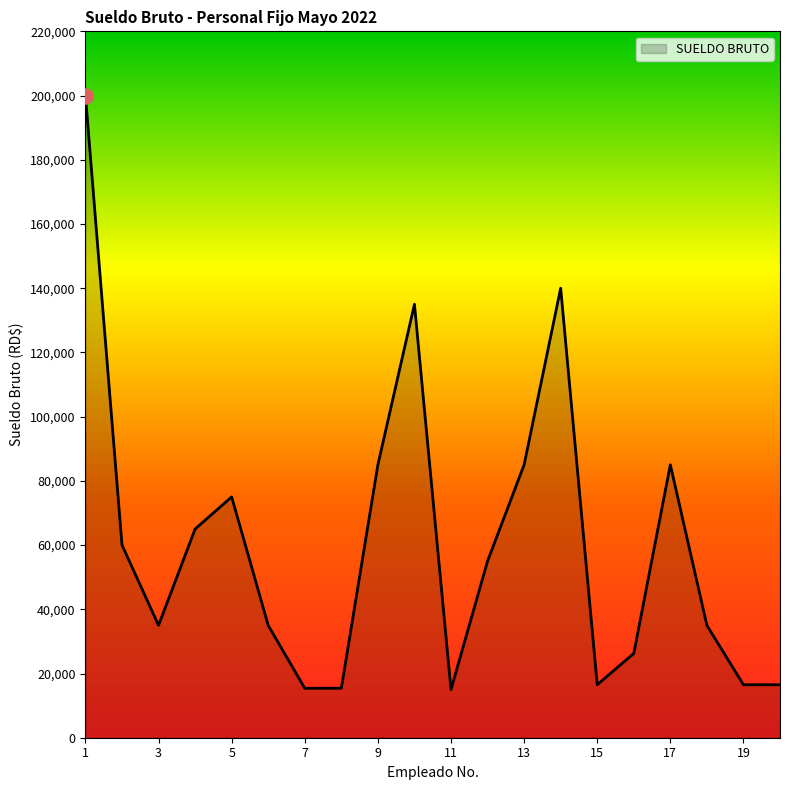

What is the maximum value shown in the chart?

200000